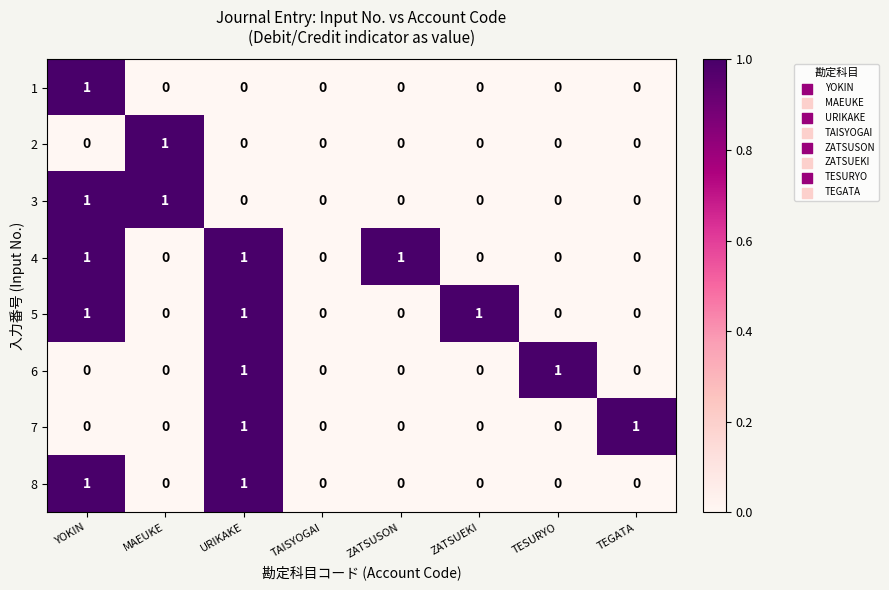

Is it true that 8 equals 1 at MAEUKE?

False